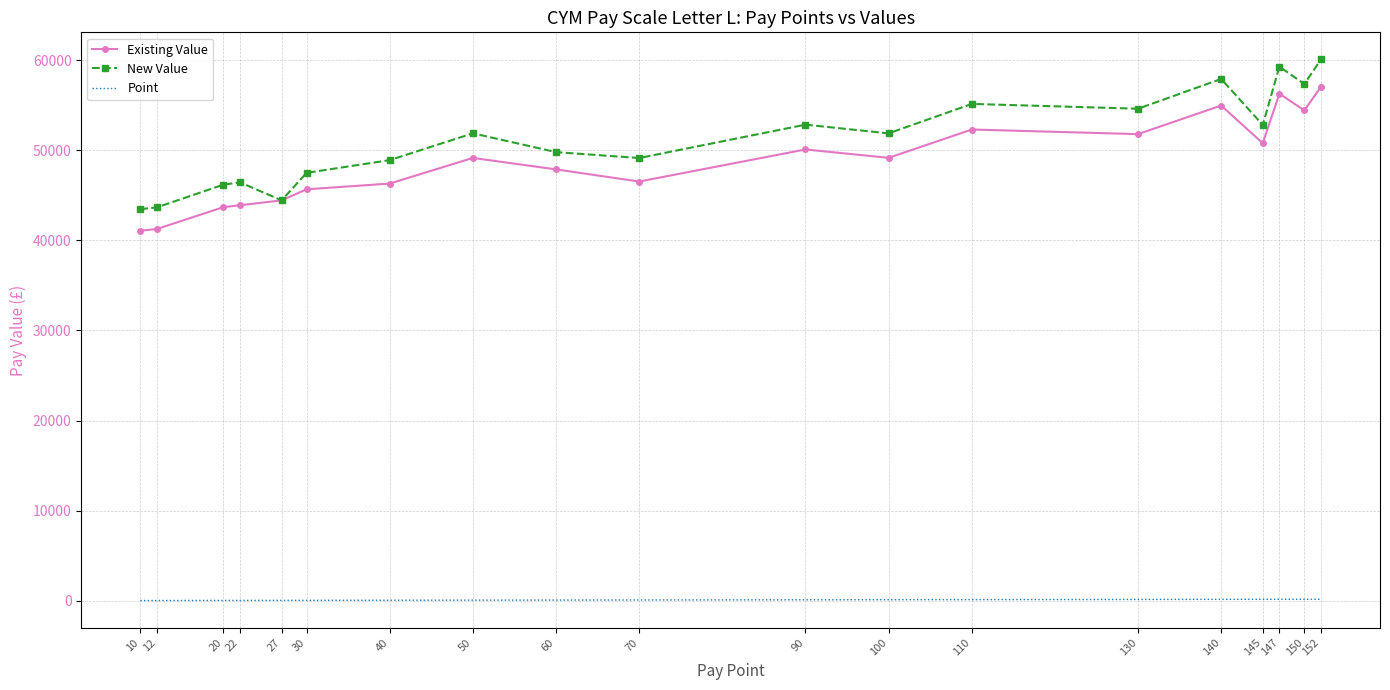

The value of Existing Value at 12 is 41269.0. True or false?

True